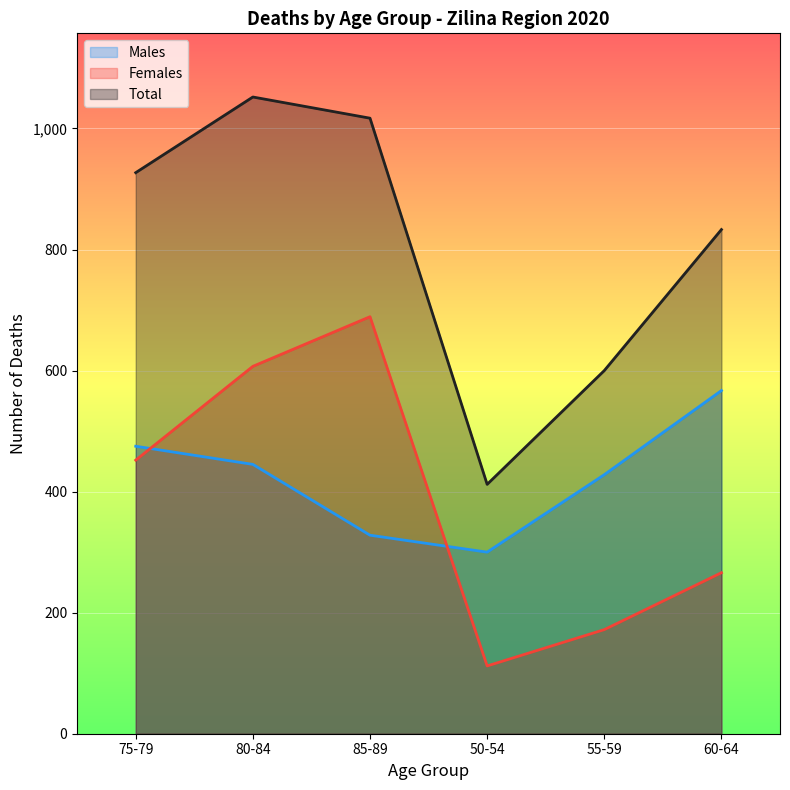

What is the greatest value displayed?

1052